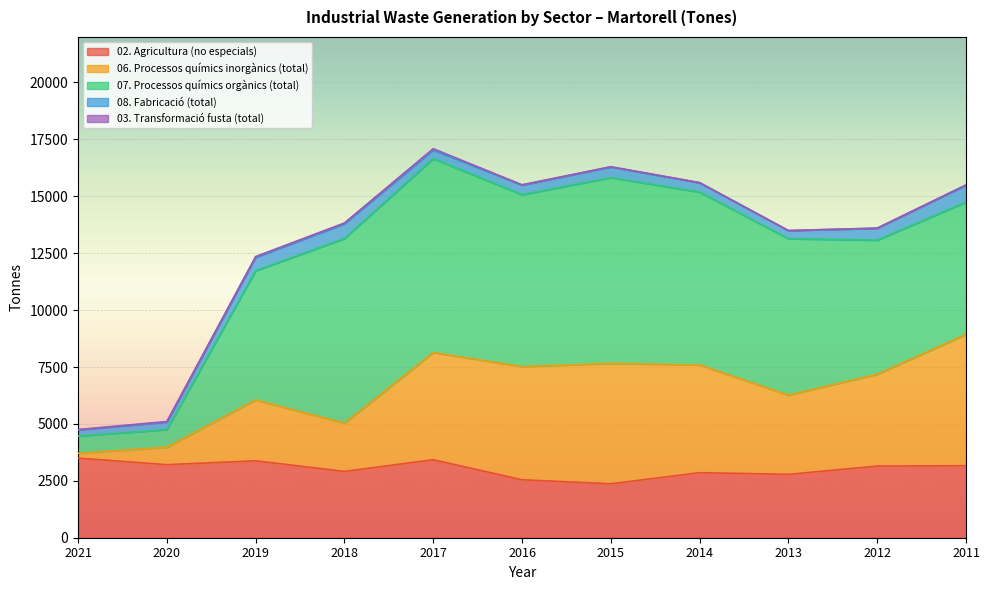

At how many categories does at least one series exceed 6105?

6